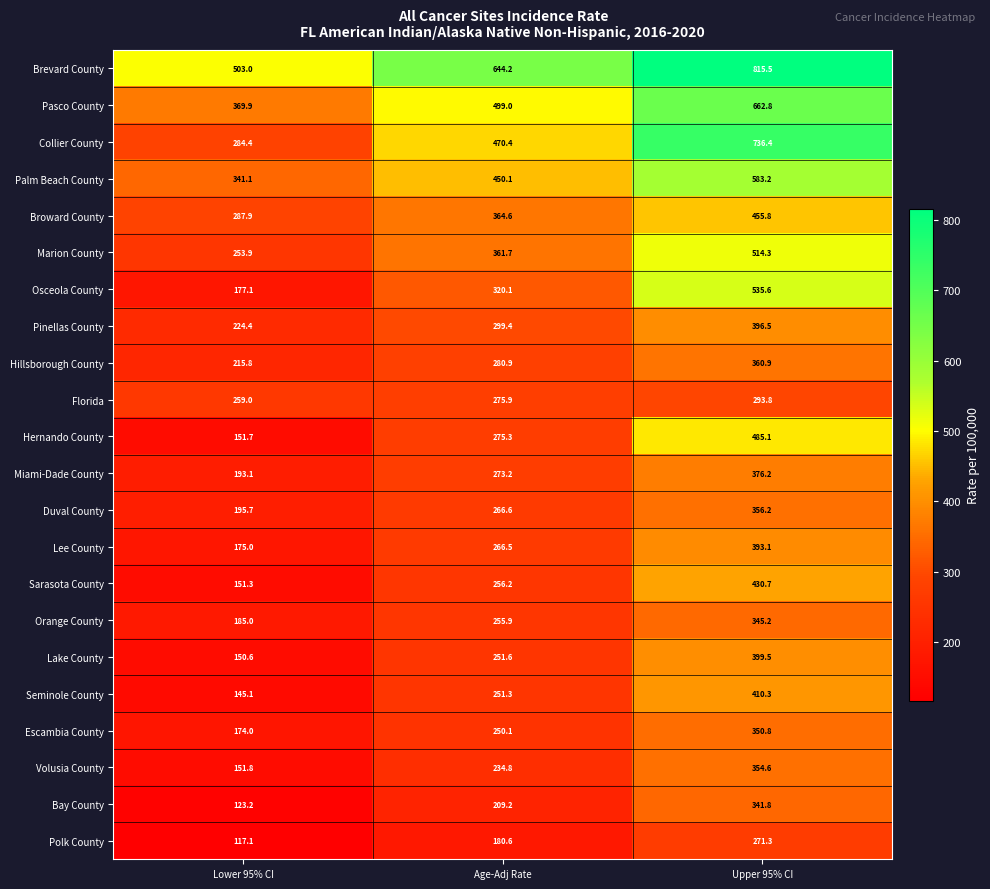

List the series in order of their peak value, highest first.

Brevard County, Collier County, Pasco County, Palm Beach County, Osceola County, Marion County, Hernando County, Broward County, Sarasota County, Seminole County, Lake County, Pinellas County, Lee County, Miami-Dade County, Hillsborough County, Duval County, Volusia County, Escambia County, Orange County, Bay County, Florida, Polk County